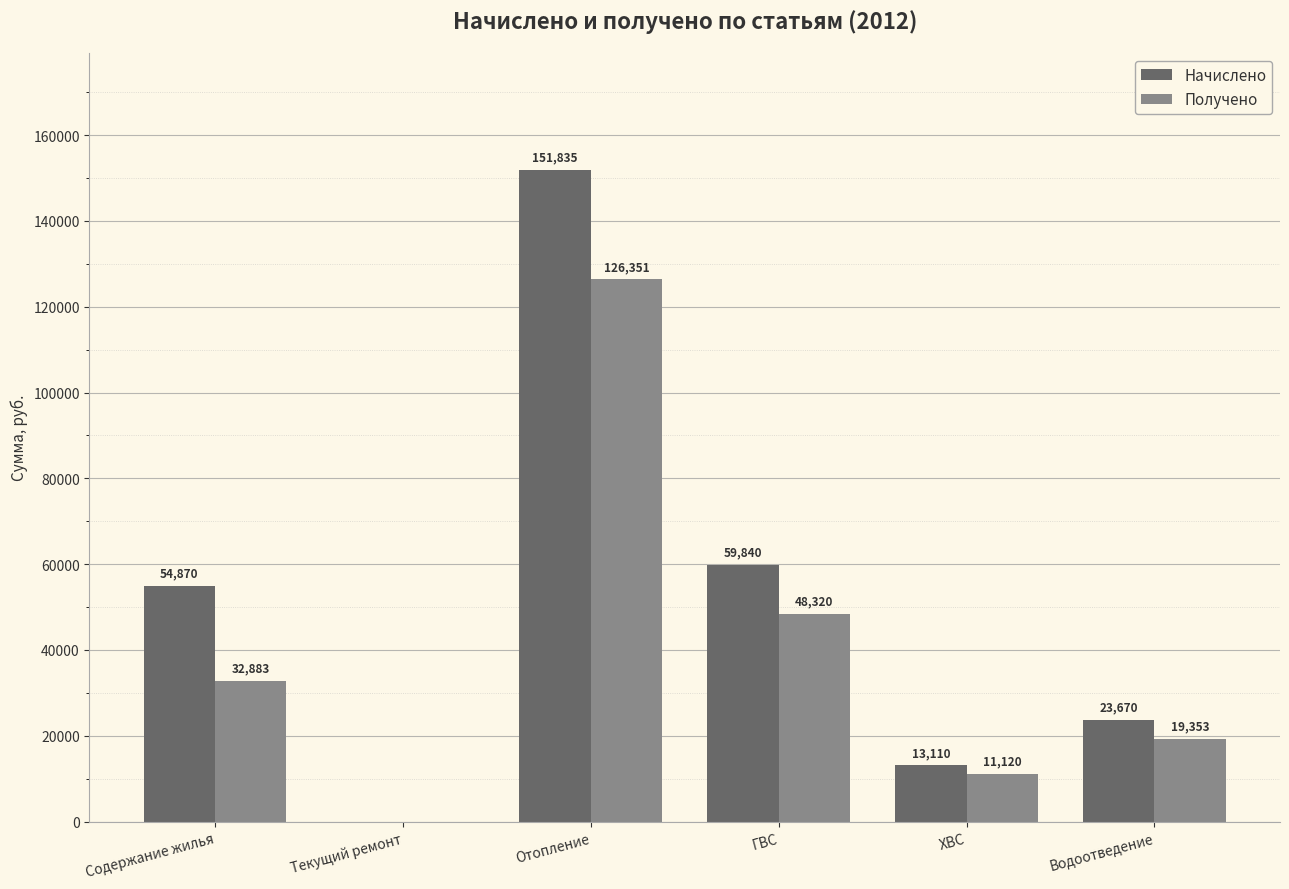

Where does the Получено series first go above 32882?

Содержание жилья